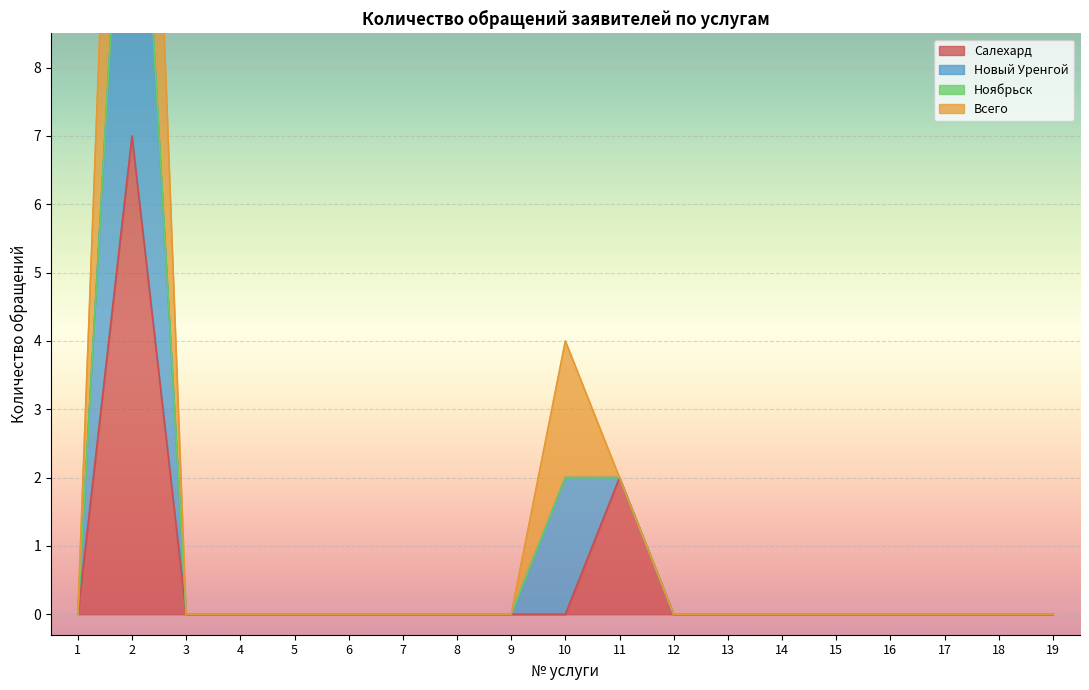

True or false: Салехард has a value of 4 at 18.

False